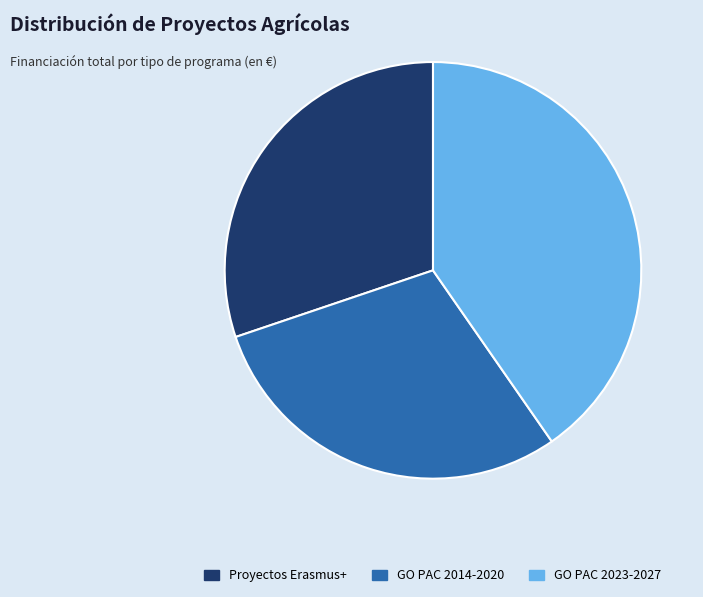

Combined, do GO PAC 2014-2020 and Proyectos Erasmus+ account for over 50%?

Yes